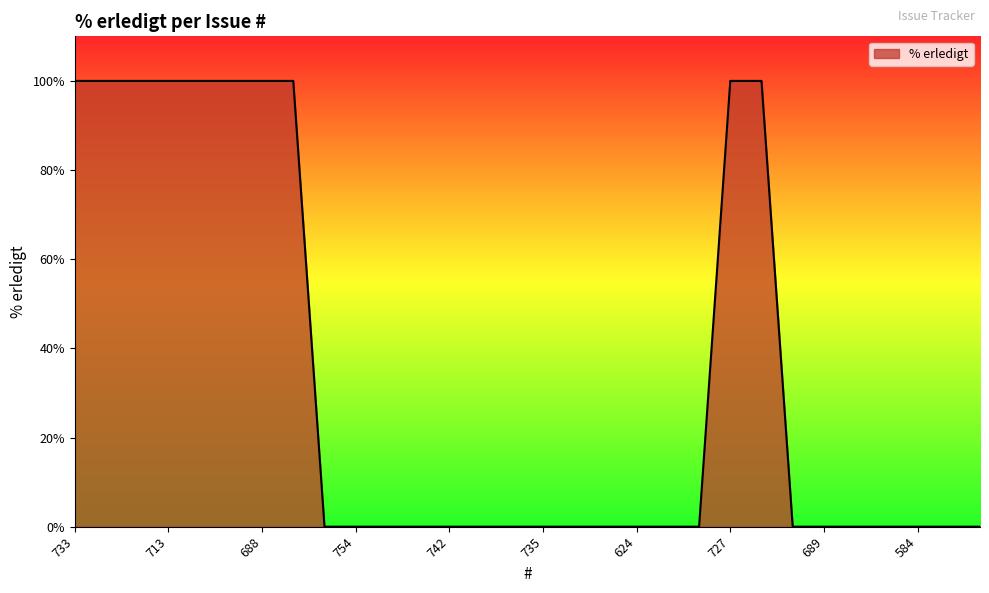

What is the maximum value shown in the chart?

100